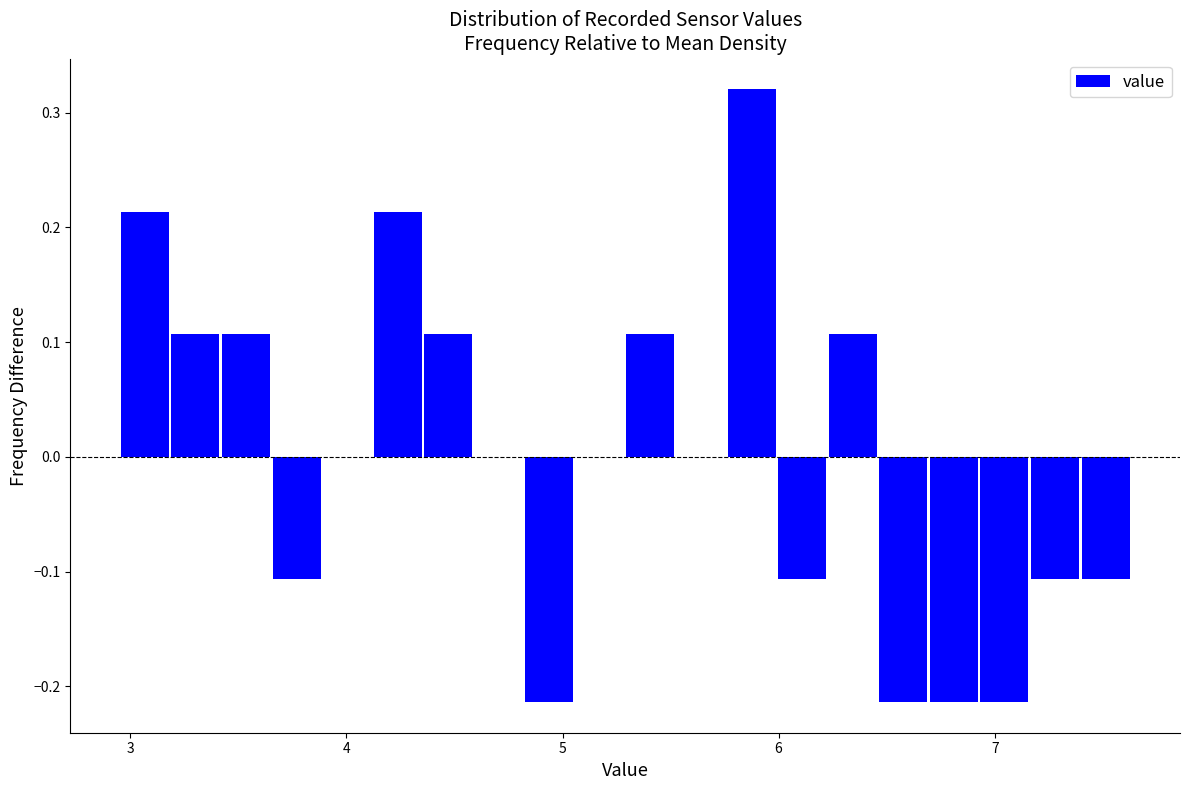

Read against the x-axis, roughly where is the centre of the tallest bar?

5.9